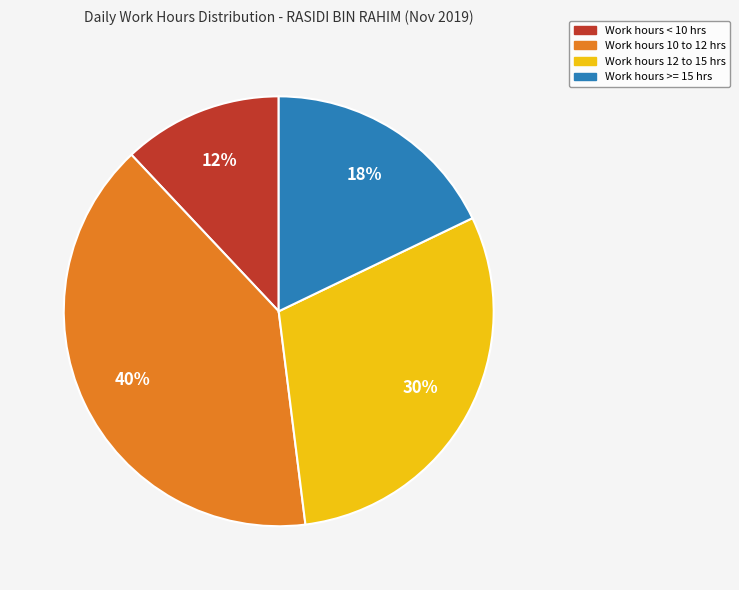

Is there any slice that represents more than half of the pie?

No